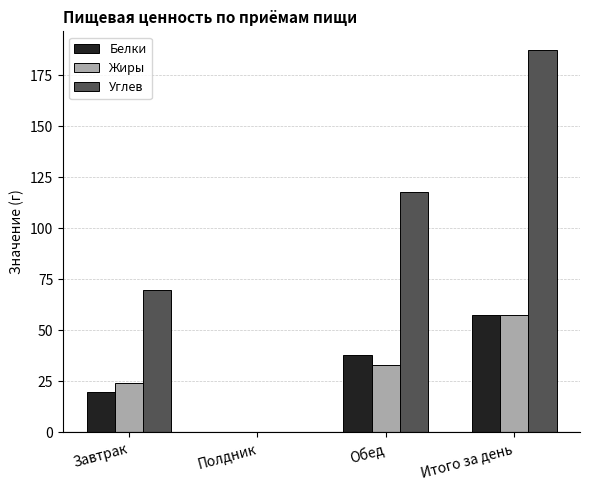

What is the difference between the Белки values at Завтрак and Обед?

18.5